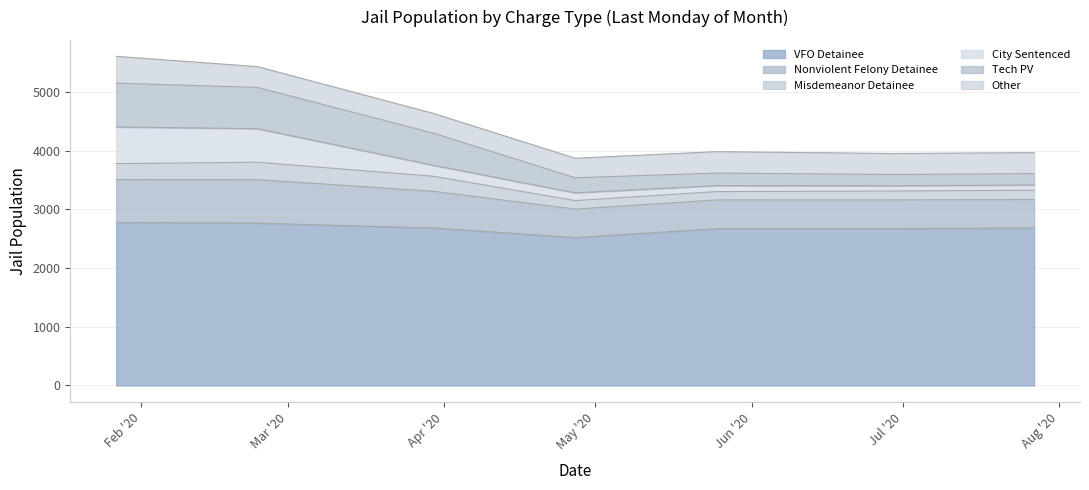

The Other series shows 526 at 1. True or false?

False